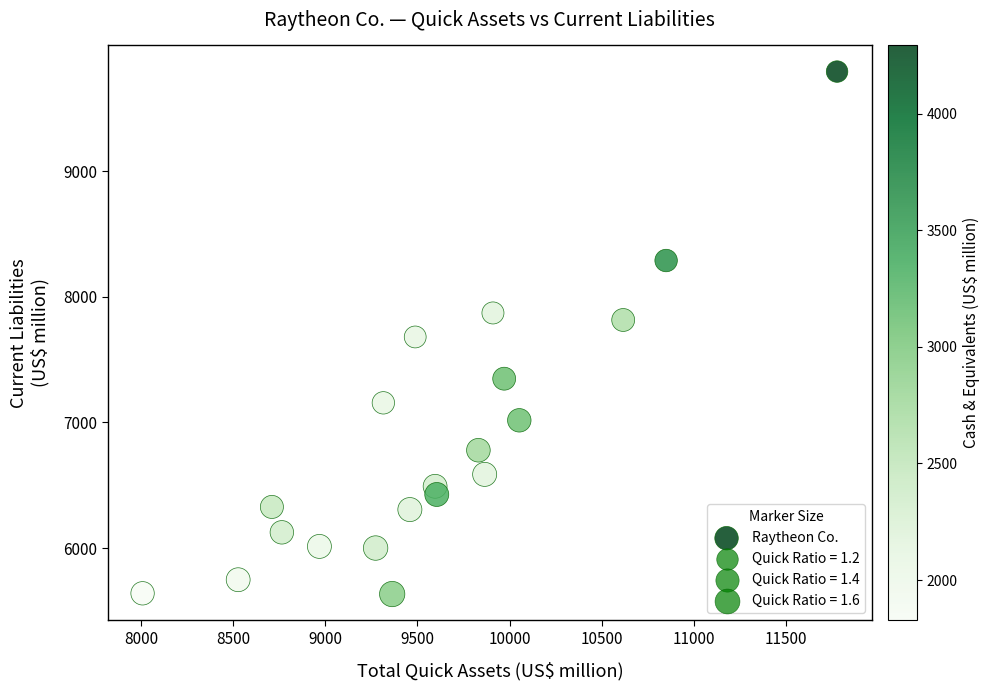

What is the range of X values (max minus min)?

3770